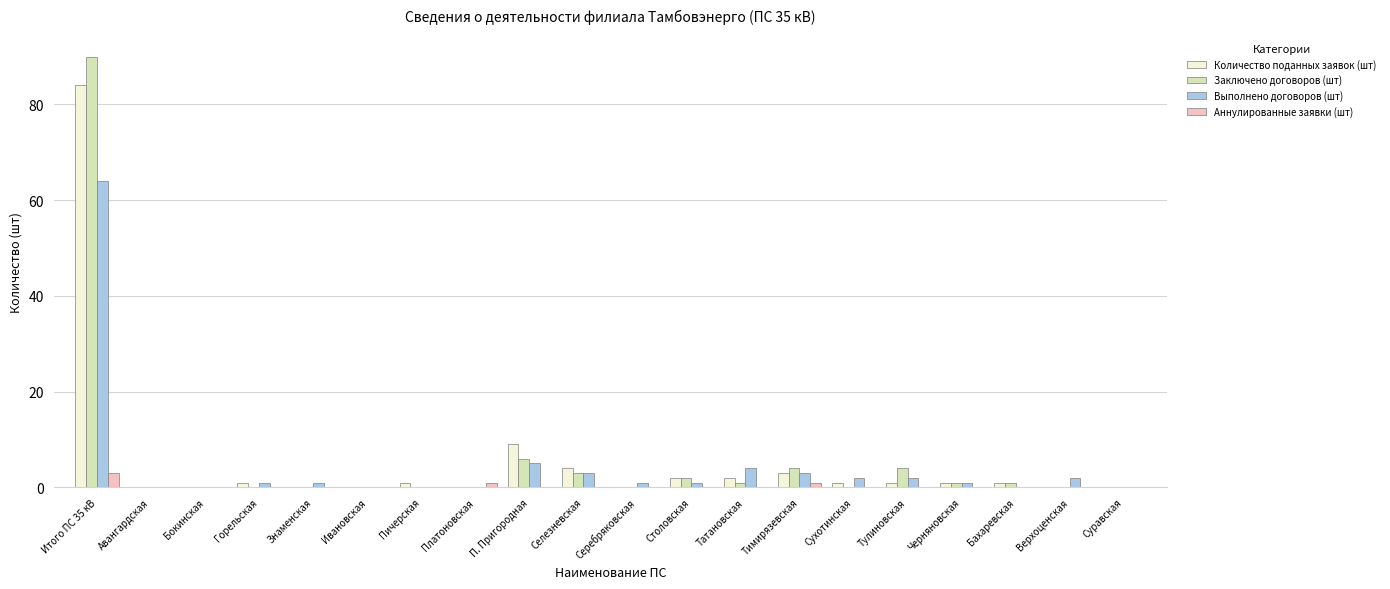

At which category does the chart reach its peak across all series?

Итого ПС 35 кВ